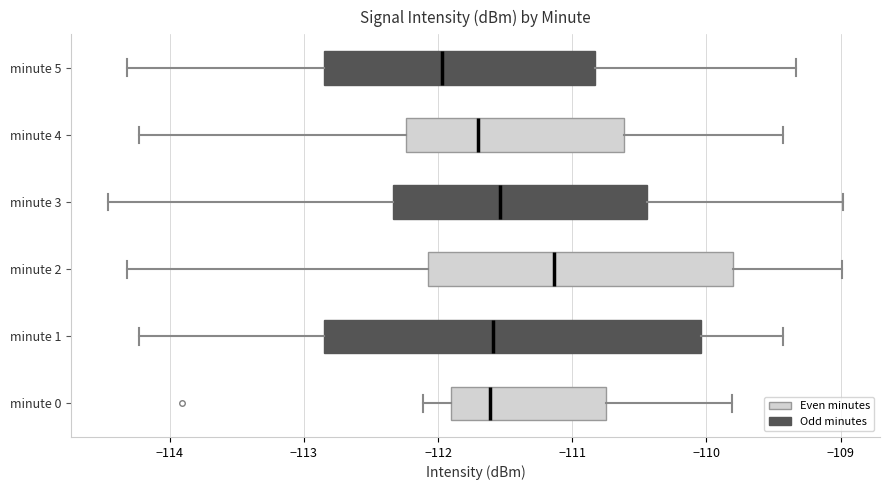

Which box is the widest, from its left edge to its right edge?

minute 1